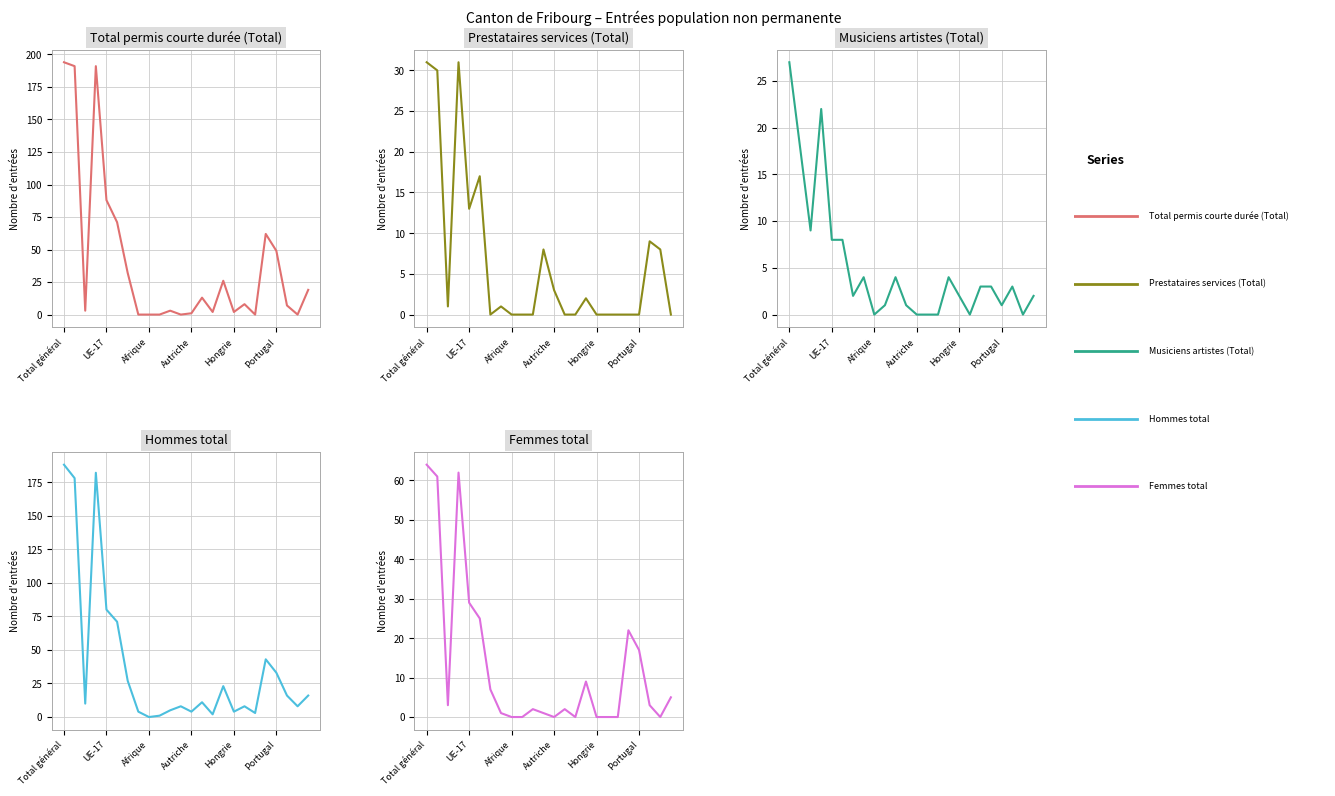

Between 22 and Afrique, which is larger?

Afrique